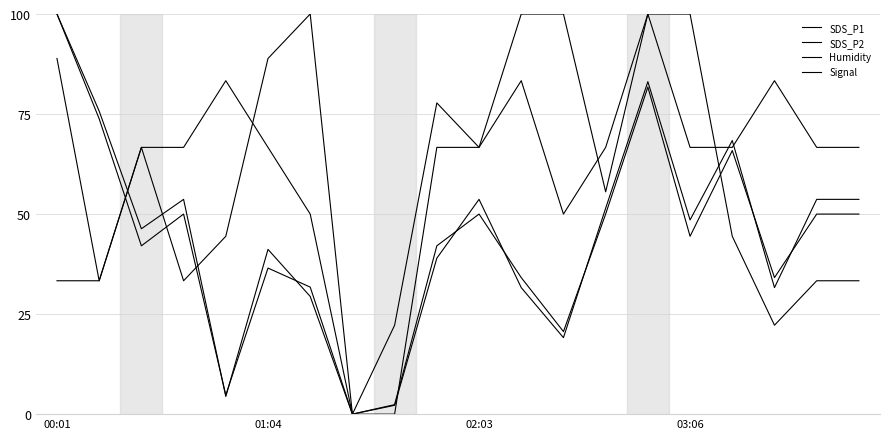

Which label corresponds to the largest value in the chart?

00:01